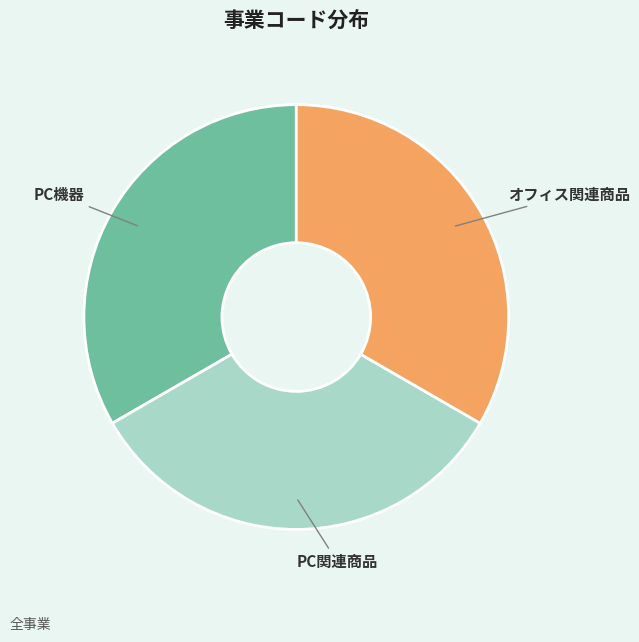

Do PC関連商品 and PC機器 together represent more than half of the pie?

Yes